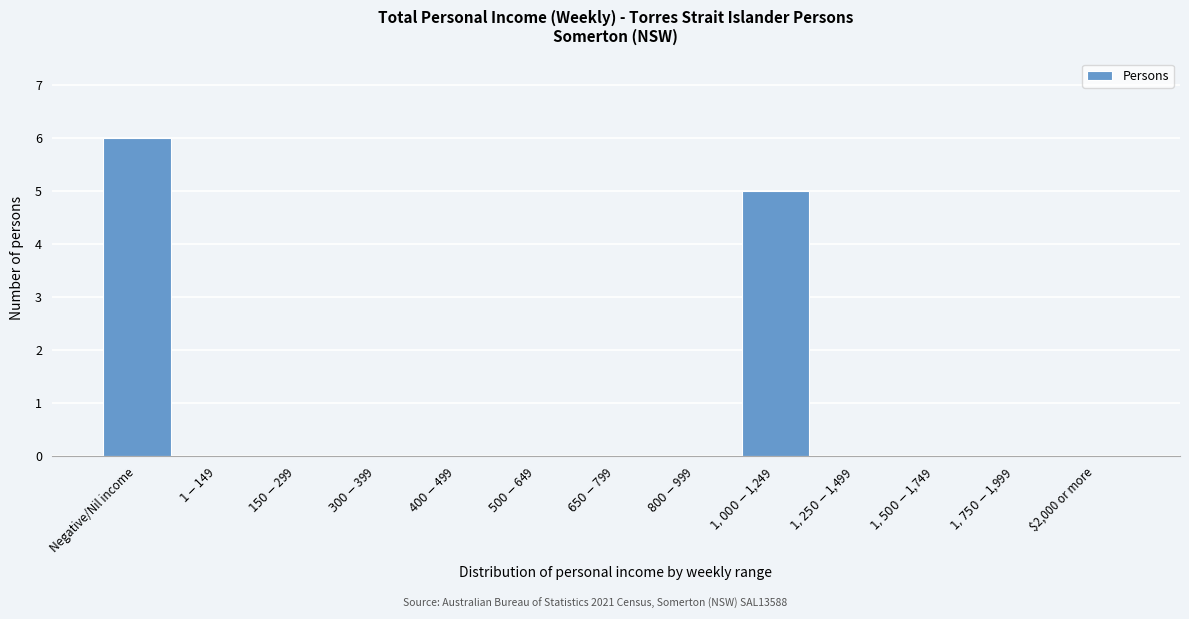

What is the sum of all values?

11